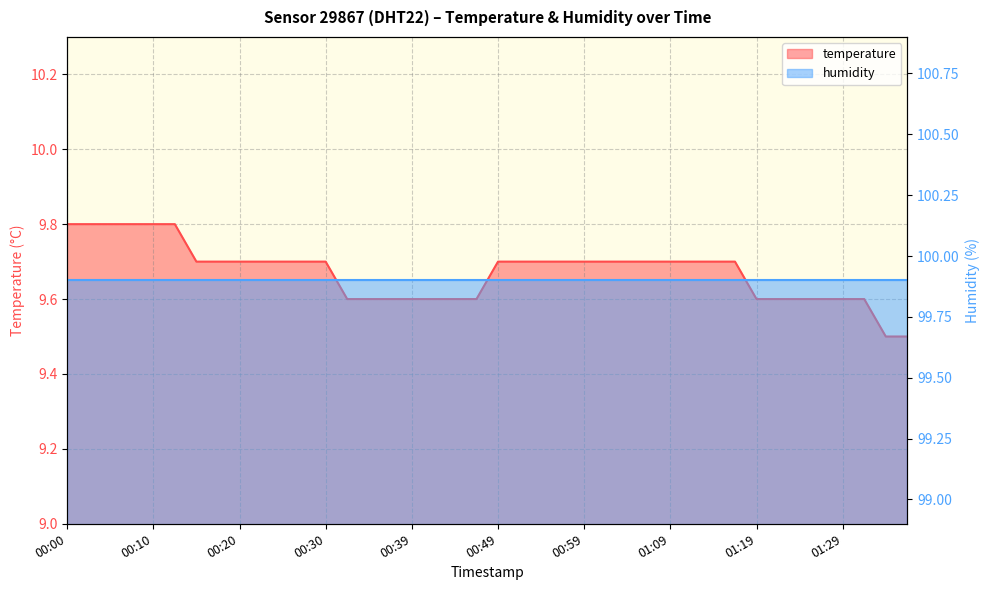

Rank the categories by value from lowest to highest.

01:34, 01:37, 00:32, 00:35, 00:37, 00:39, 00:42, 00:44, 00:47, 01:19, 01:22, 01:24, 01:27, 01:29, 01:31, 00:15, 00:17, 00:20, 00:22, 00:25, 00:27, 00:30, 00:49, 00:52, 00:54, 00:57, 00:59, 01:02, 01:04, 01:07, 01:09, 01:12, 01:14, 01:17, 00:00, 00:03, 00:05, 00:07, 00:10, 00:12